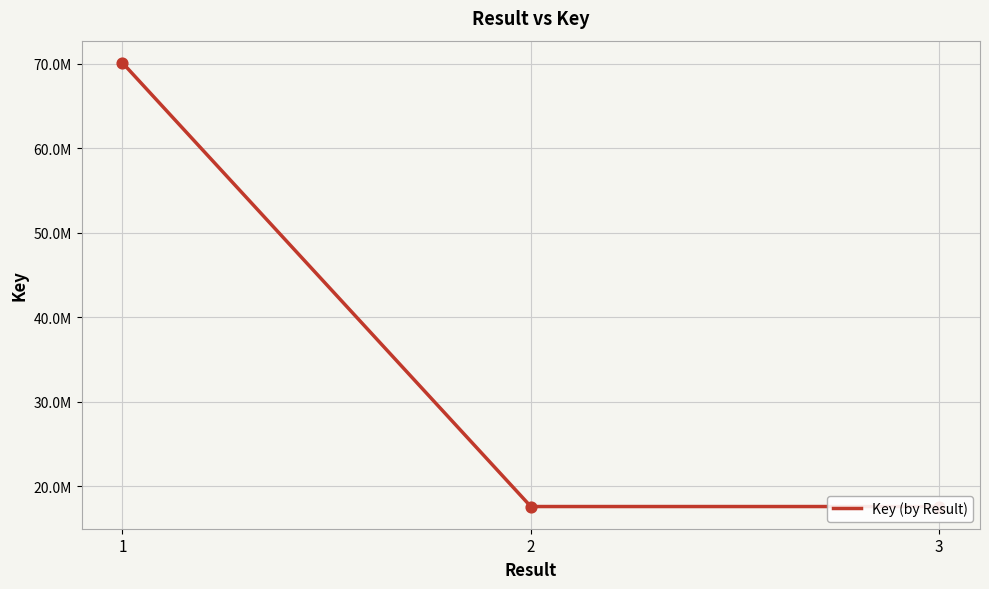

Which has a higher value, 2 or 3?

2